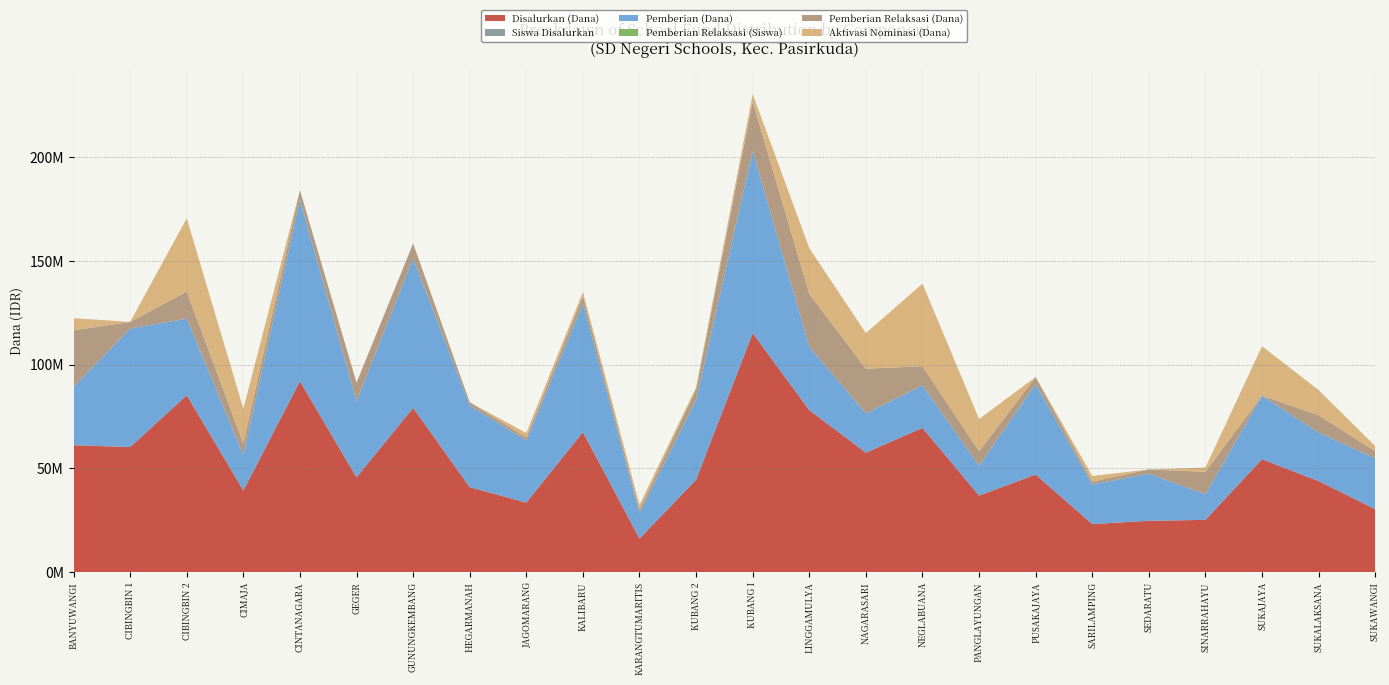

Reading left to right, what are all the values shown in this chart?

Disalurkan (Dana): BANYUWANGI=61200000	CIBINGBIN 1=60300000	CIBINGBIN 2=85275000	CIMAJA=39375000	CINTANAGARA=92025000	GEGER=45675000	GUNUNGKEMBANG=79200000	HEGARMANAH=40950000	JAGOMARANG=33525000	KALIBARU=67500000	KARANGTUMARITIS=16200000	KUBANG 2=44550000	KUBANG I=115200000	LINGGAMULYA=78075000	NAGARASARI=57600000	NEGLABUANA=69525000	PANGLAYUNGAN=36900000	PUSAKAJAYA=47025000	SARILAMPING=23175000	SEDARATU=24750000	SINARRAHAYU=25200000	SUKAJAYA=54450000	SUKALAKSANA=43875000	SUKAWANGI=30375000
Siswa Disalurkan: BANYUWANGI=149	CIBINGBIN 1=140	CIBINGBIN 2=216	CIMAJA=94	CINTANAGARA=224	GEGER=113	GUNUNGKEMBANG=202	HEGARMANAH=101	JAGOMARANG=83	KALIBARU=164	KARANGTUMARITIS=41	KUBANG 2=114	KUBANG I=295	LINGGAMULYA=199	NAGARASARI=143	NEGLABUANA=169	PANGLAYUNGAN=101	PUSAKAJAYA=113	SARILAMPING=58	SEDARATU=67	SINARRAHAYU=64	SUKAJAYA=136	SUKALAKSANA=112	SUKAWANGI=79
Pemberian (Dana): BANYUWANGI=28125000	CIBINGBIN 1=57150000	CIBINGBIN 2=36900000	CIMAJA=17100000	CINTANAGARA=87525000	GEGER=36675000	GUNUNGKEMBANG=72000000	HEGARMANAH=39375000	JAGOMARANG=29925000	KALIBARU=61875000	KARANGTUMARITIS=12375000	KUBANG 2=38475000	KUBANG I=87750000	LINGGAMULYA=30600000	NAGARASARI=18900000	NEGLABUANA=20475000	PANGLAYUNGAN=14400000	PUSAKAJAYA=43650000	SARILAMPING=19125000	SEDARATU=22725000	SINARRAHAYU=12375000	SUKAJAYA=30600000	SUKALAKSANA=23400000	SUKAWANGI=24525000
Pemberian Relaksasi (Siswa): BANYUWANGI=64	CIBINGBIN 1=7	CIBINGBIN 2=42	CIMAJA=13	CINTANAGARA=17	GEGER=28	GUNUNGKEMBANG=29	HEGARMANAH=7	JAGOMARANG=3	KALIBARU=16	KARANGTUMARITIS=5	KUBANG 2=22	KUBANG I=75	LINGGAMULYA=72	NAGARASARI=55	NEGLABUANA=23	PANGLAYUNGAN=20	PUSAKAJAYA=15	SARILAMPING=4	SEDARATU=6	SINARRAHAYU=29	SUKAJAYA=0	SUKALAKSANA=23	SUKAWANGI=14
Pemberian Relaksasi (Dana): BANYUWANGI=27225000	CIBINGBIN 1=3150000	CIBINGBIN 2=13050000	CIMAJA=5625000	CINTANAGARA=4500000	GEGER=9000000	GUNUNGKEMBANG=7200000	HEGARMANAH=1575000	JAGOMARANG=1350000	KALIBARU=3825000	KARANGTUMARITIS=1575000	KUBANG 2=5175000	KUBANG I=23850000	LINGGAMULYA=25425000	NAGARASARI=21600000	NEGLABUANA=9225000	PANGLAYUNGAN=6975000	PUSAKAJAYA=3375000	SARILAMPING=1350000	SEDARATU=2025000	SINARRAHAYU=10800000	SUKAJAYA=0	SUKALAKSANA=8325000	SUKAWANGI=3375000
Aktivasi Nominasi (Dana): BANYUWANGI=5850000	CIBINGBIN 1=0	CIBINGBIN 2=35325000	CIMAJA=16650000	CINTANAGARA=0	GEGER=0	GUNUNGKEMBANG=0	HEGARMANAH=0	JAGOMARANG=2250000	KALIBARU=1800000	KARANGTUMARITIS=2250000	KUBANG 2=900000	KUBANG I=3600000	LINGGAMULYA=22050000	NAGARASARI=17100000	NEGLABUANA=39825000	PANGLAYUNGAN=15525000	PUSAKAJAYA=0	SARILAMPING=2700000	SEDARATU=0	SINARRAHAYU=2025000	SUKAJAYA=23850000	SUKALAKSANA=12150000	SUKAWANGI=2475000